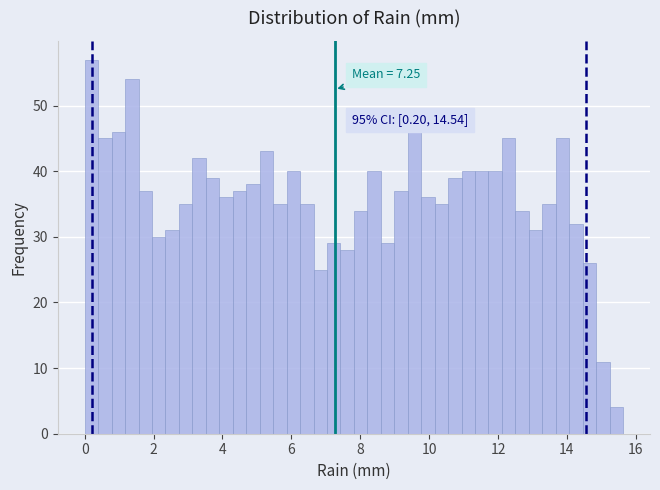

Read against the x-axis, roughly where is the centre of the tallest bar?

0.2